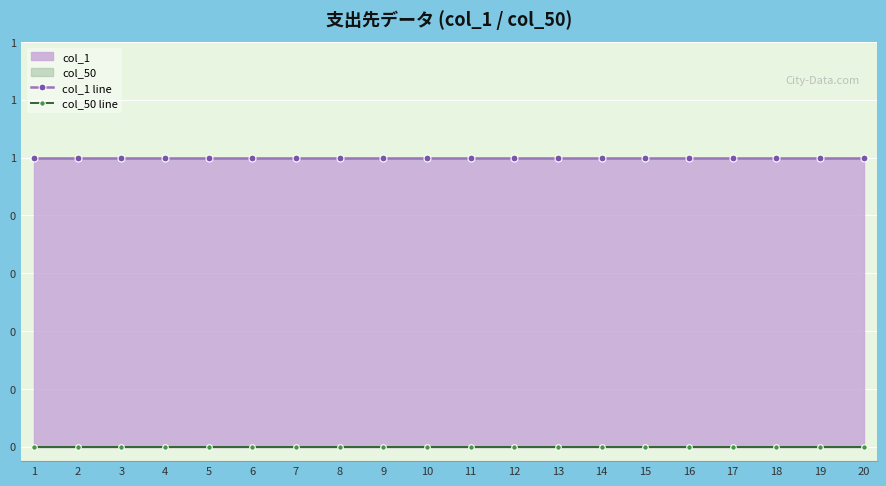

The value of col_1 line at 4 is 1. True or false?

True